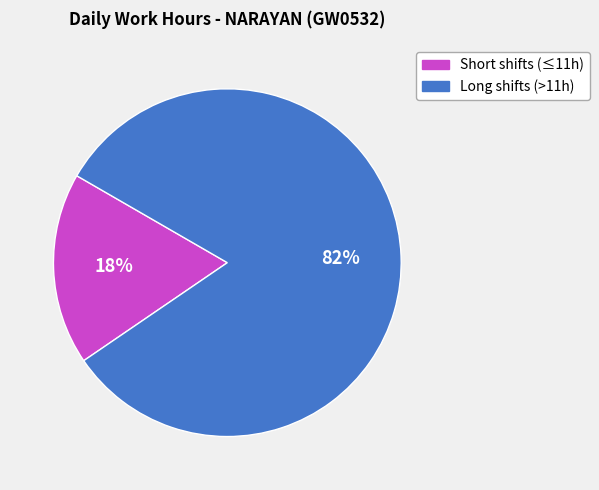

To the nearest percent, what is the difference between the largest and smallest slice percentages?

64%